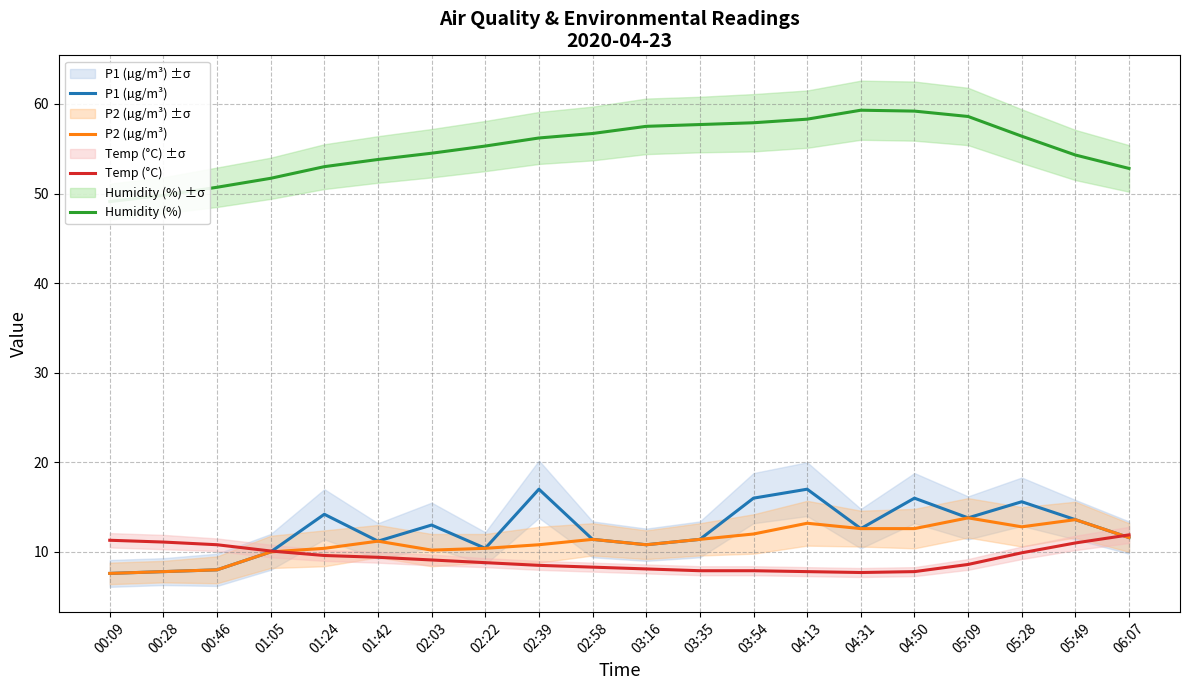

What is the smallest value displayed?

7.6